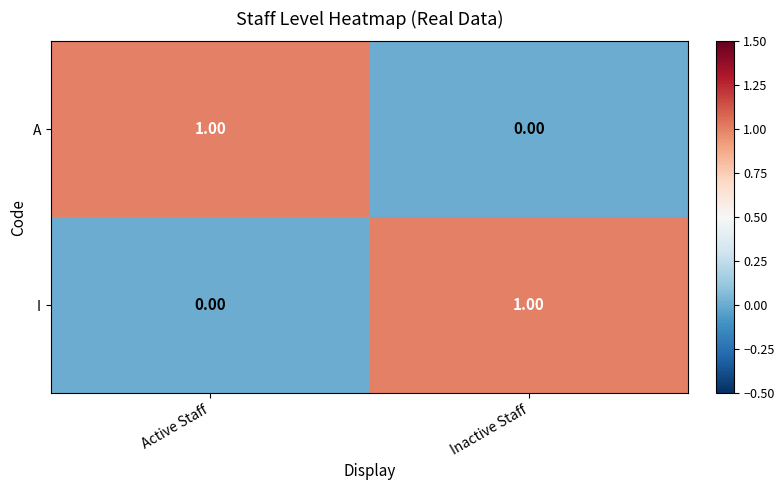

How many distinct data groups are displayed?

2